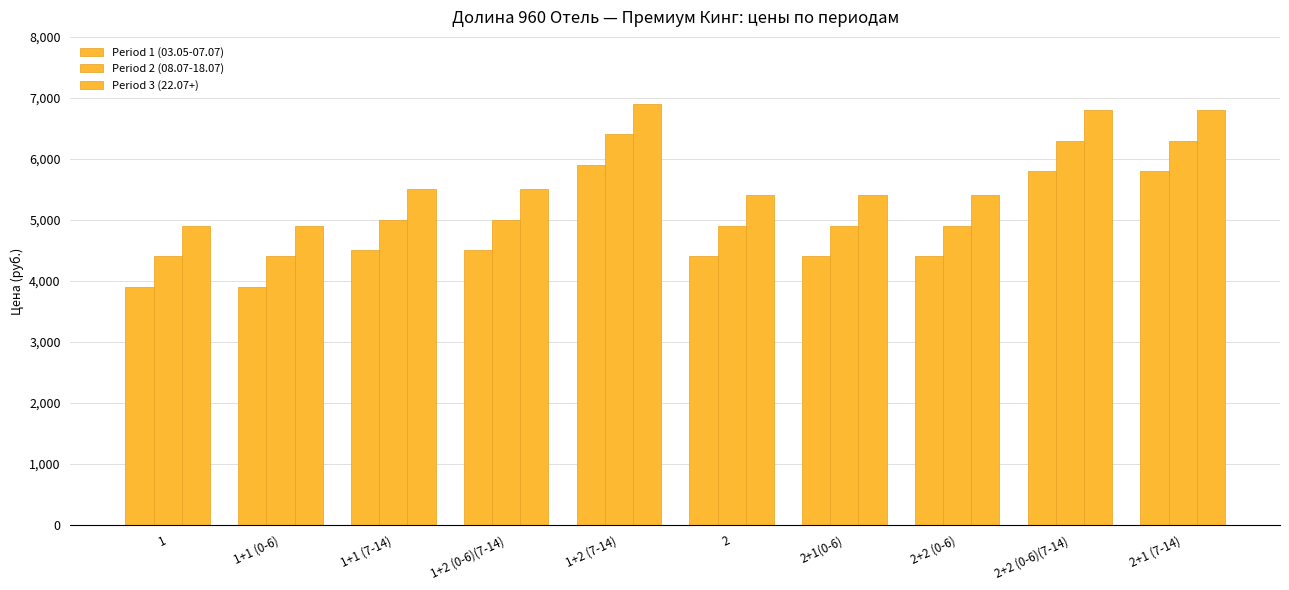

What is the total value across all series at 2+1(0-6)?

14700